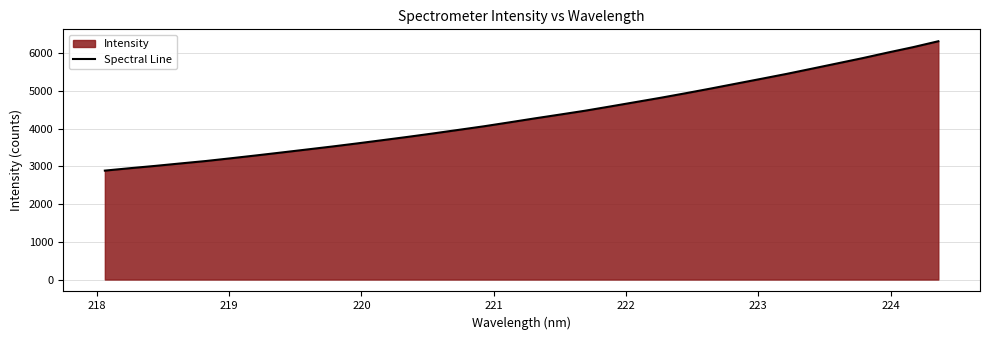

What is the value of the 13th point from the left?

3785.4